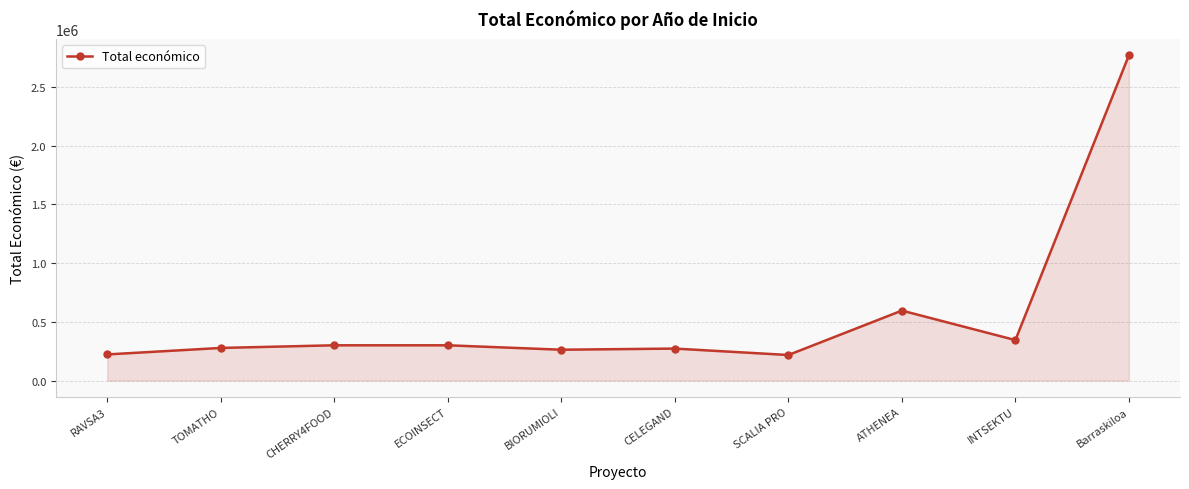

The value at ECOINSECT is 299998. True or false?

True